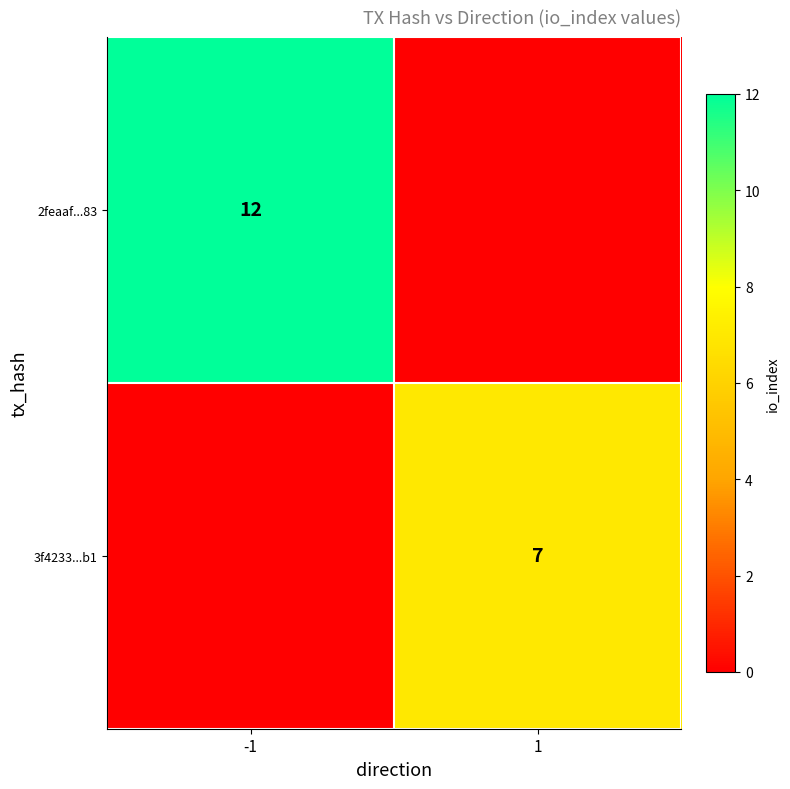

The value of 2feaaf...83 at -1 is 12. True or false?

True